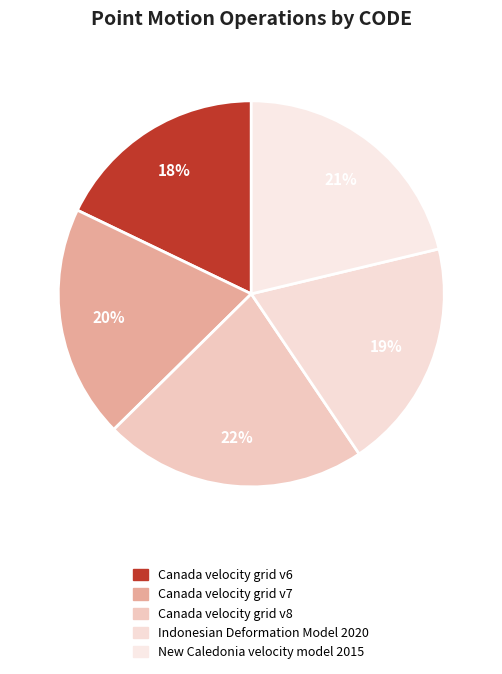

To the nearest percent, what portion does Canada velocity grid v6 represent?

18%